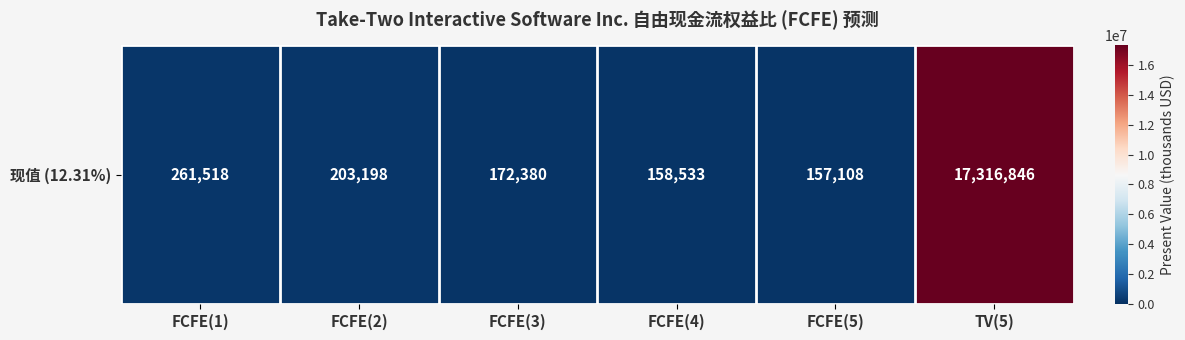

What is the ratio of the value at TV(5) to the value at FCFE(2)?

85.2